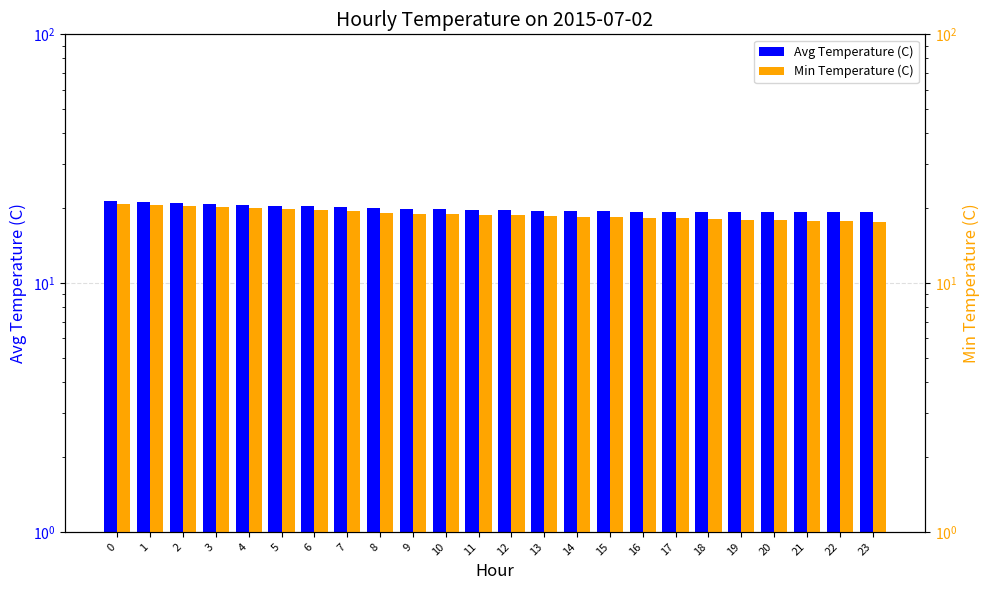

List the series in order of their overall mean, lowest first.

Min Temperature (C), Avg Temperature (C)